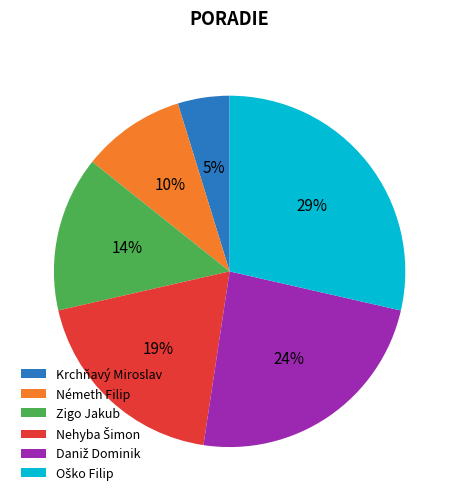

To the nearest percent, what portion does Zigo Jakub represent?

14%